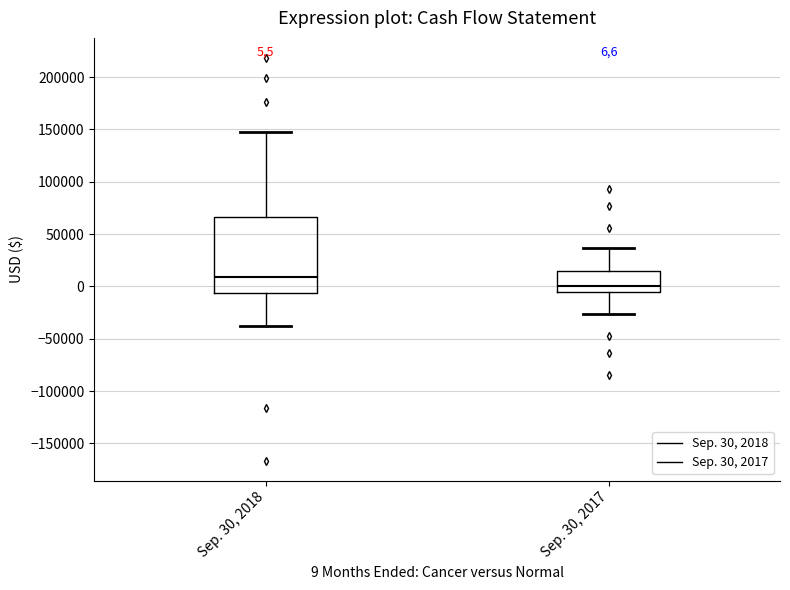

Which box has the lowest median line?

Sep. 30, 2017